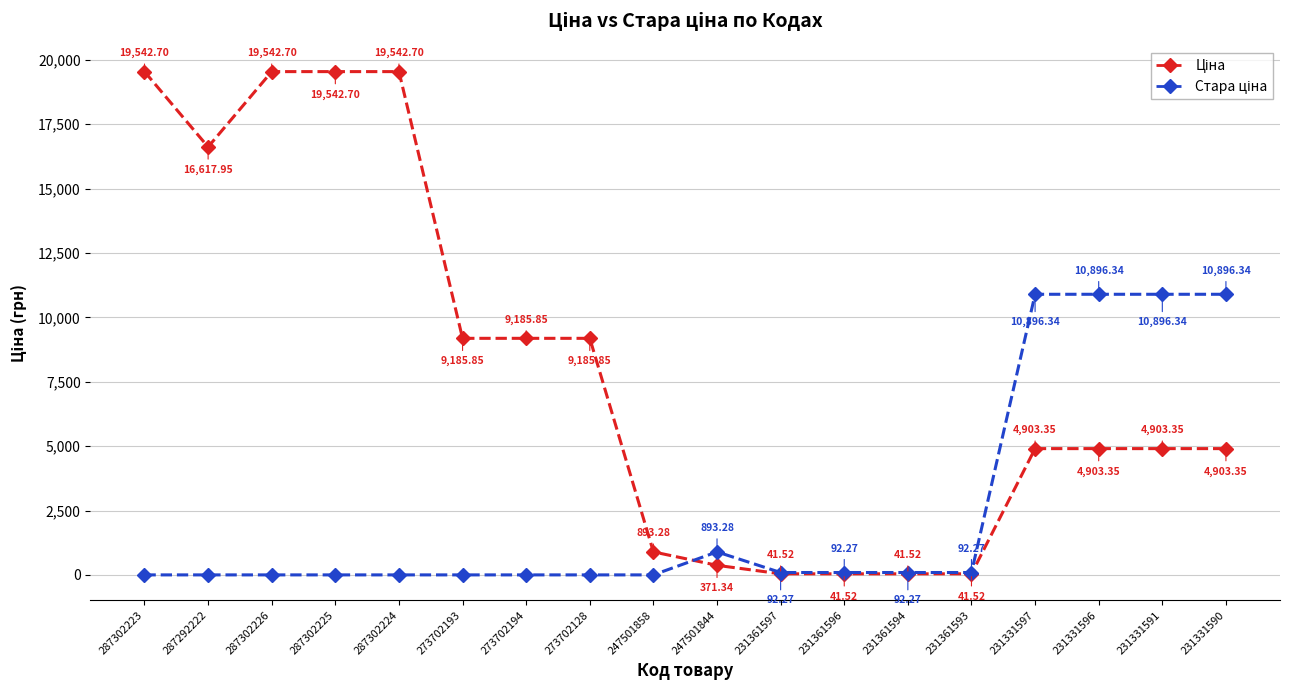

At how many categories does at least one series exceed 7266?

12